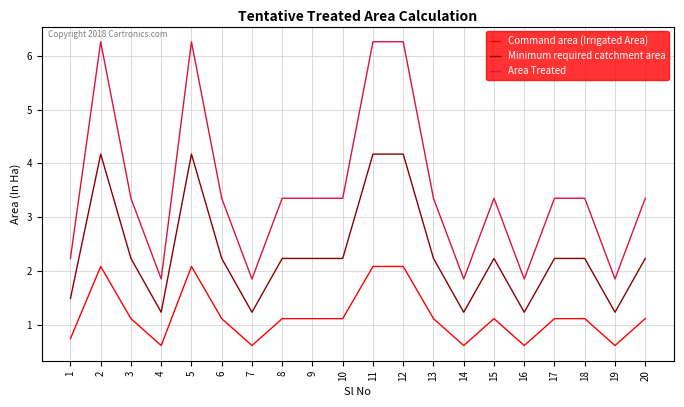

Is this an area chart (filled region under the line)?

No